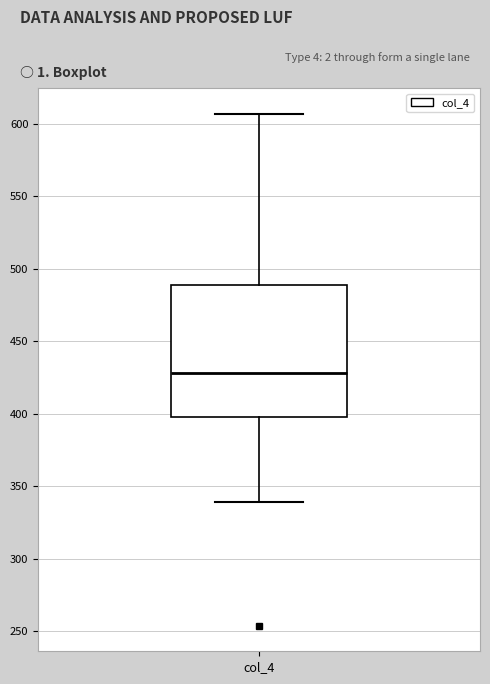

Read this box plot against the y-axis: the position of the median line, the range covered by the box, and the ends of both whiskers. The values are not printed on the chart, so give them approximately, as read against the axis.

median 430, box 400 to 490, whiskers 340 to 605